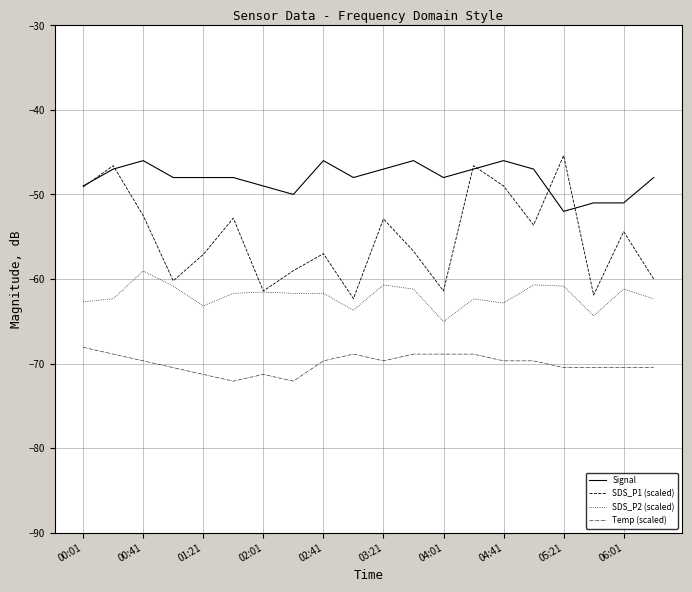

List the series in order of their overall mean, lowest first.

Temp (scaled), SDS_P2 (scaled), SDS_P1 (scaled), Signal